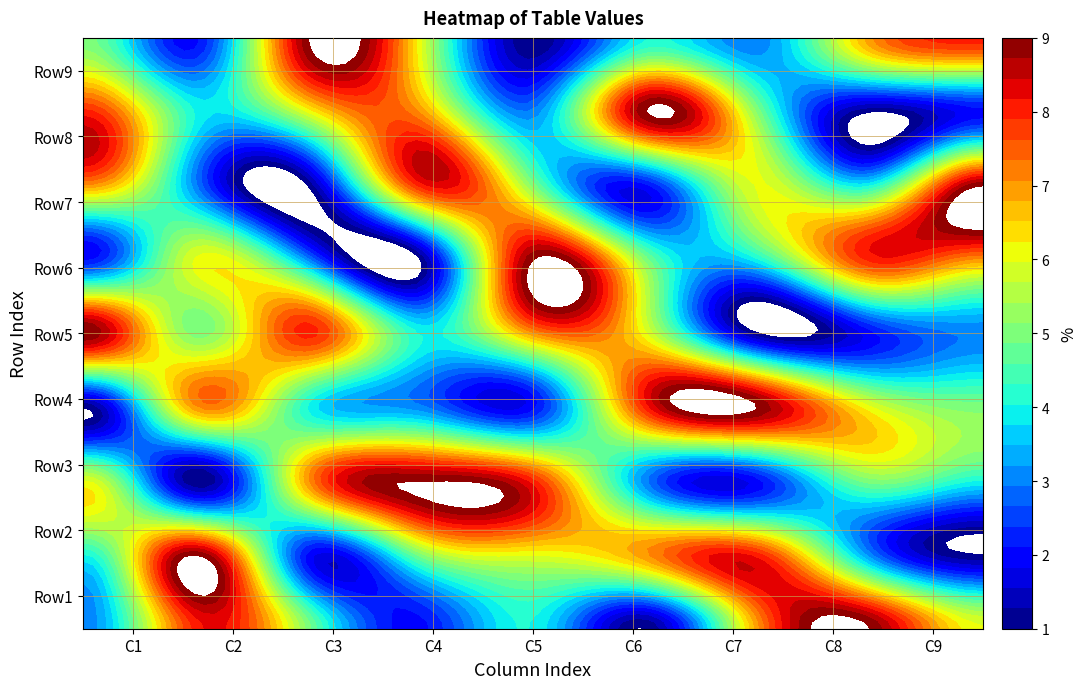

Reading right to left, transcribe all the data shown in this chart.

Row1: 6	9	7	1	4	2	5	8	3
Row2: 1	3	8	7	6	5	2	9	4
Row3: 4	5	2	3	8	9	7	1	6
Row4: 5	6	9	8	2	3	4	7	1
Row5: 3	2	1	6	7	4	8	5	9
Row6: 7	8	4	5	9	1	3	6	2
Row7: 9	4	6	2	5	8	1	3	7
Row8: 2	1	5	9	3	7	6	4	8
Row9: 8	7	3	4	1	6	9	2	5